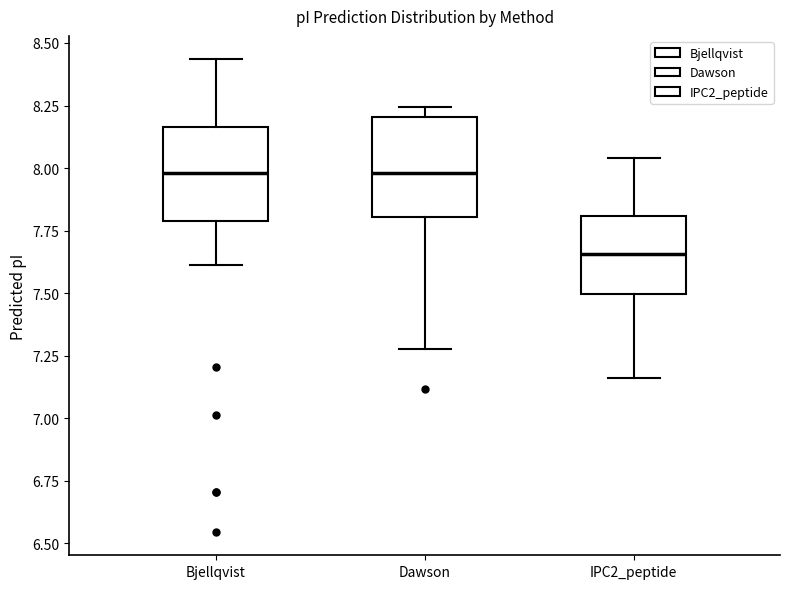

Reading left to right, read every box against the y-axis: the position of its median line, the range the box covers, and the ends of its whiskers. The values are not printed on the chart, so give them approximately, as read against the axis.

Bjellqvist: median 8.00, box 7.80 to 8.15, whiskers 7.60 to 8.45
Dawson: median 8.00, box 7.80 to 8.20, whiskers 7.30 to 8.25
IPC2_peptide: median 7.65, box 7.50 to 7.80, whiskers 7.15 to 8.05